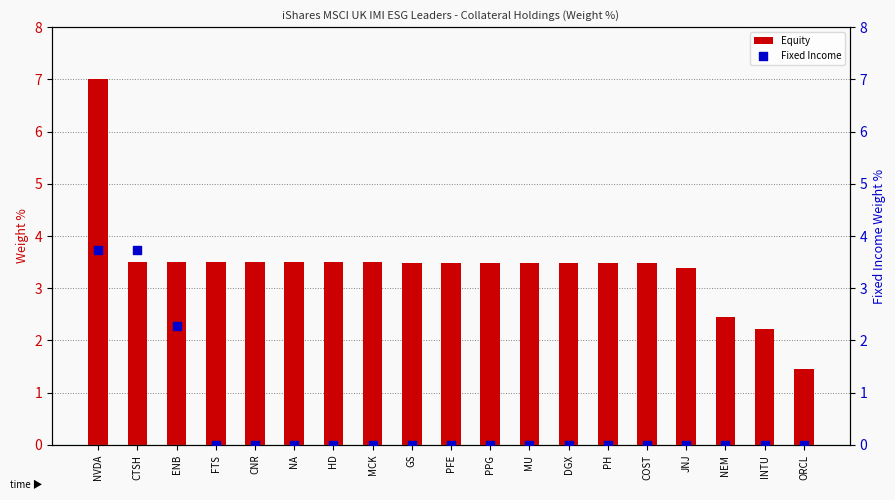

Which series contains the lowest Y value?

Fixed Income